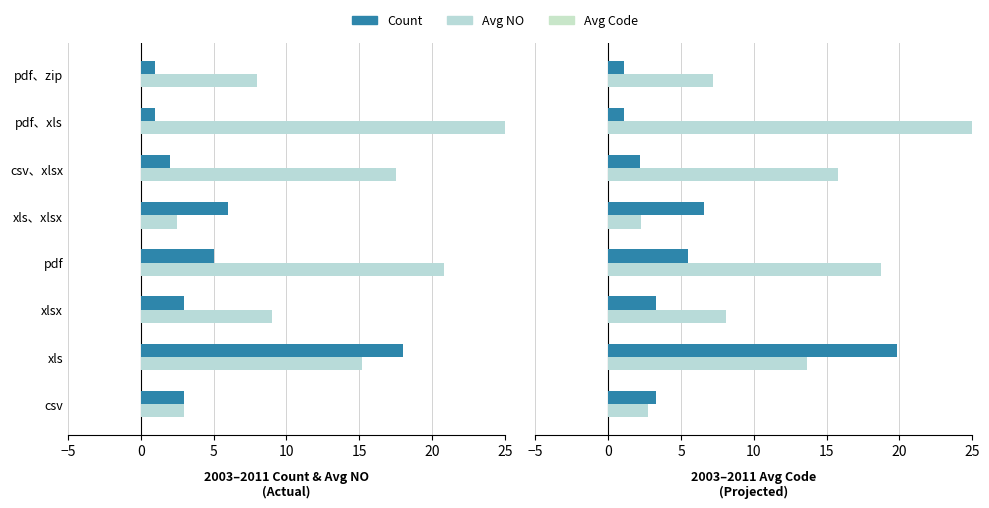

Which series changed the most between csv and pdf、xls?

Avg NO